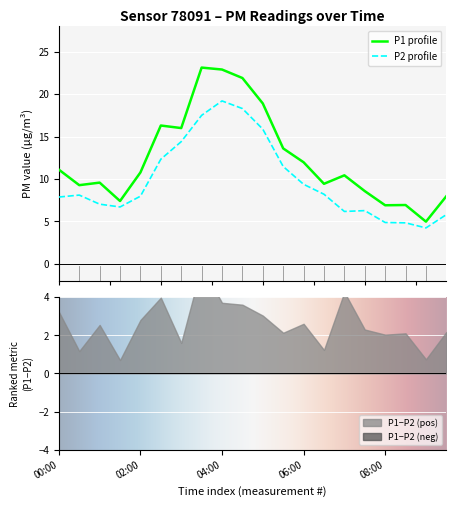

True or false: P1 profile and P2 profile intersect in this chart.

False